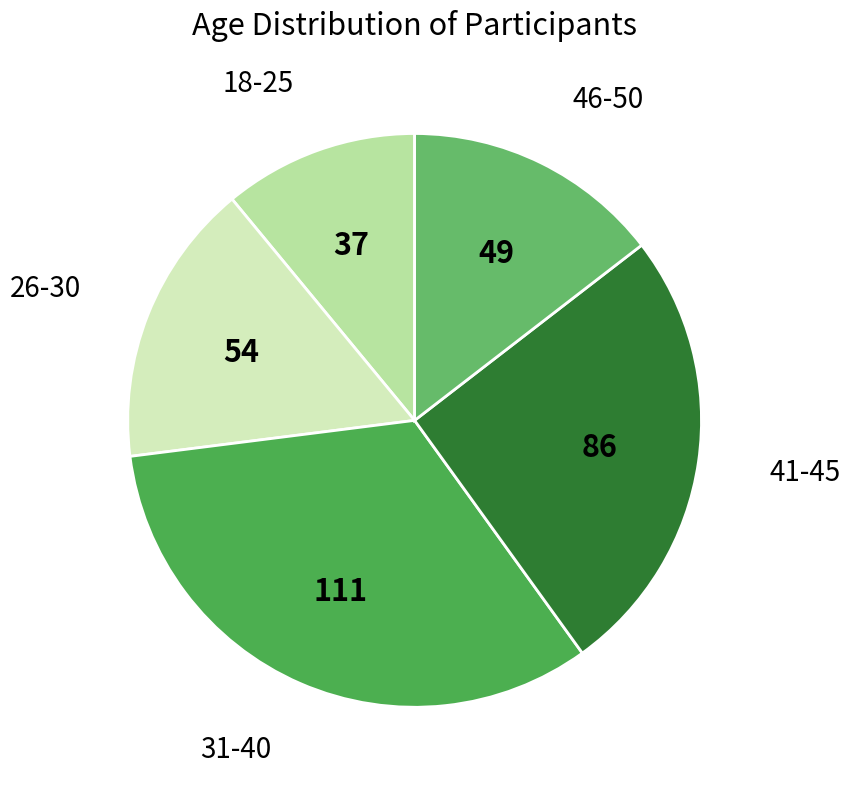

Count the number of slices in the pie.

5